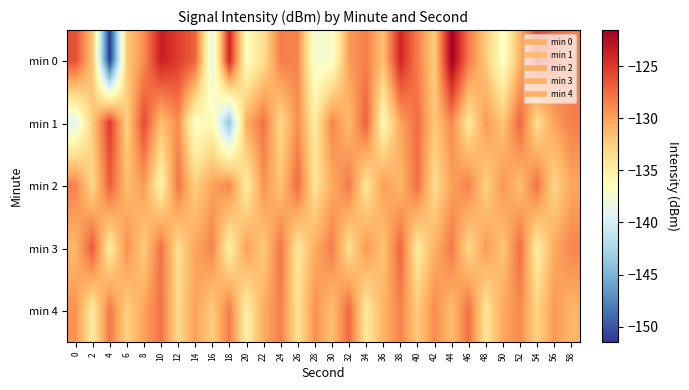

Between 4 and 42, which series saw the biggest shift?

min 0